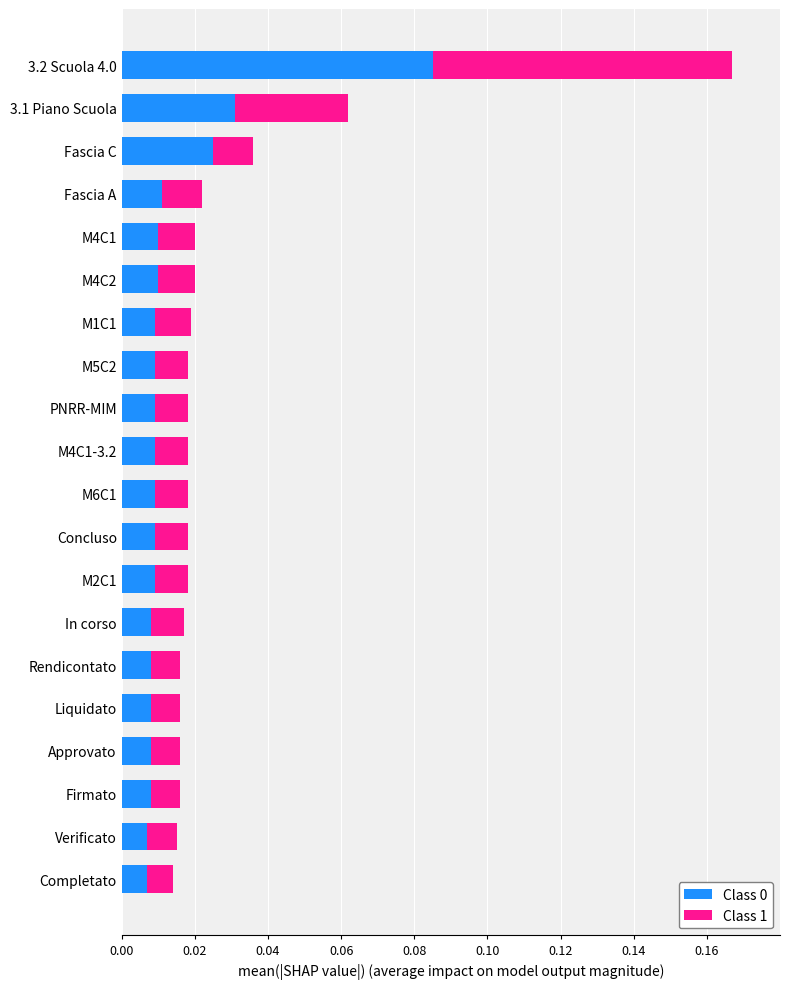

At which label does Class 0 reach its peak?

3.2 Scuola 4.0